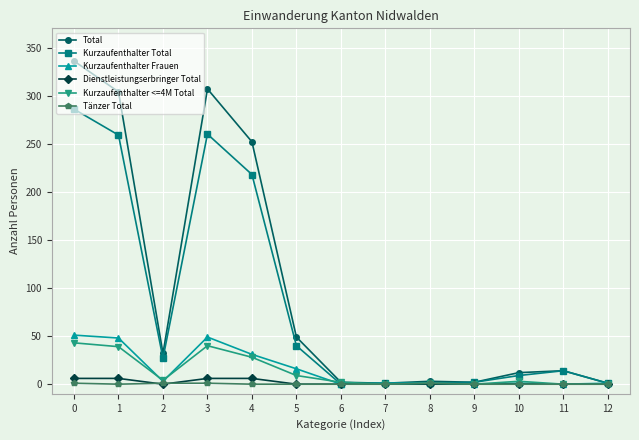

Is the value of Tänzer Total at 2 greater than the value of Kurzaufenthalter Total at 5?

No